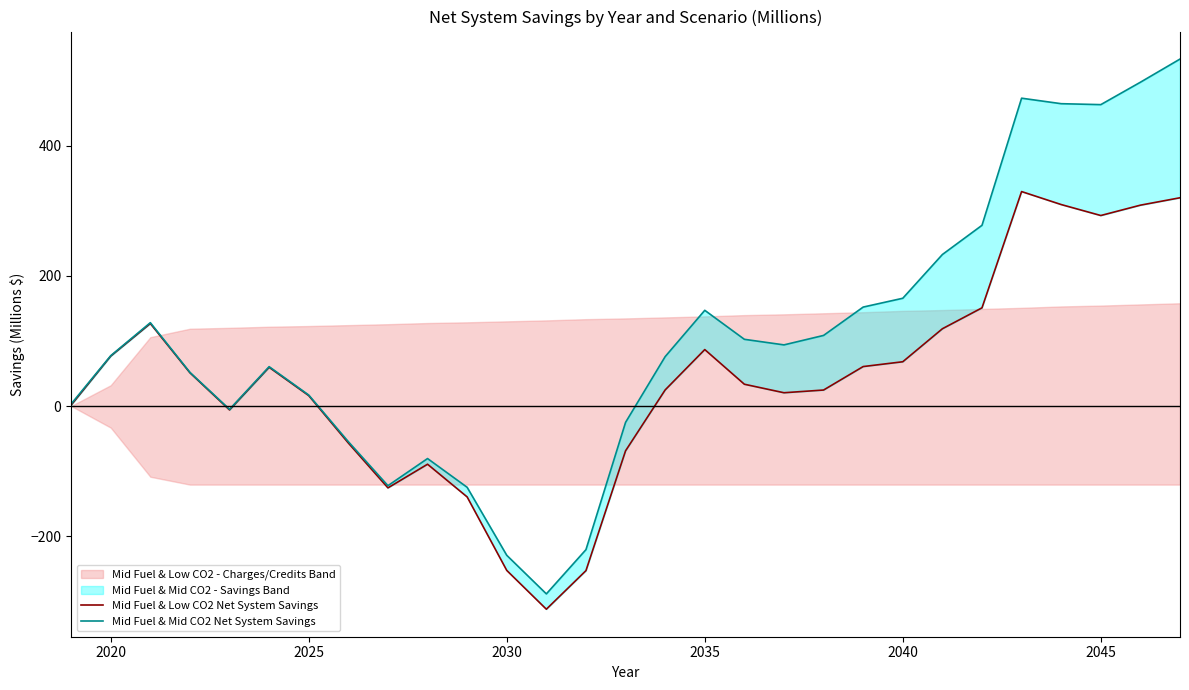

True or false: Mid Fuel & Mid CO2 Net System Savings has more than 0 interior local peaks.

True